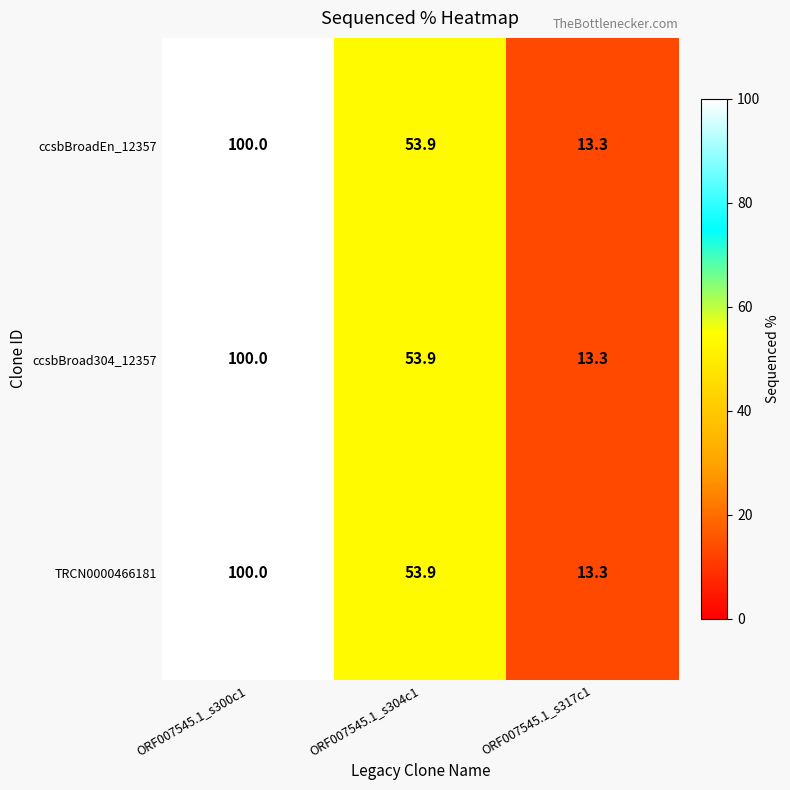

List the labels in order of TRCN0000466181 value, smallest first.

ORF007545.1_s317c1, ORF007545.1_s304c1, ORF007545.1_s300c1